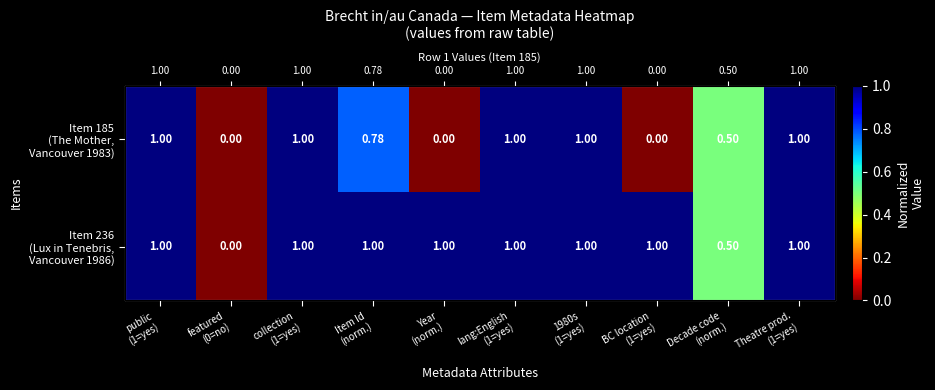

Count the number of data series in this chart.

2